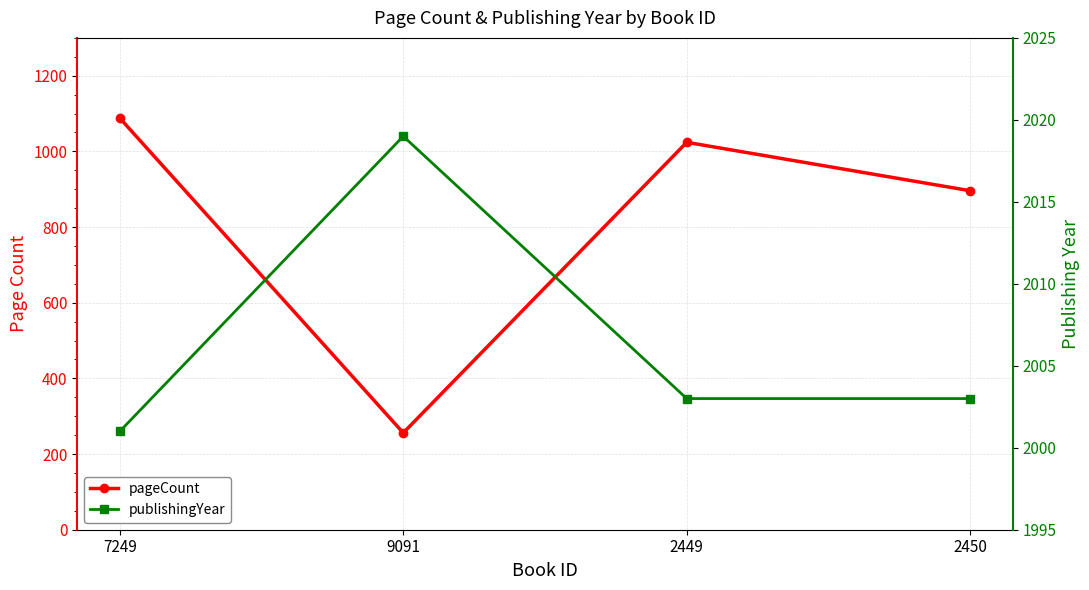

True or false: publishingYear has a value of 2003 at 2449.

True